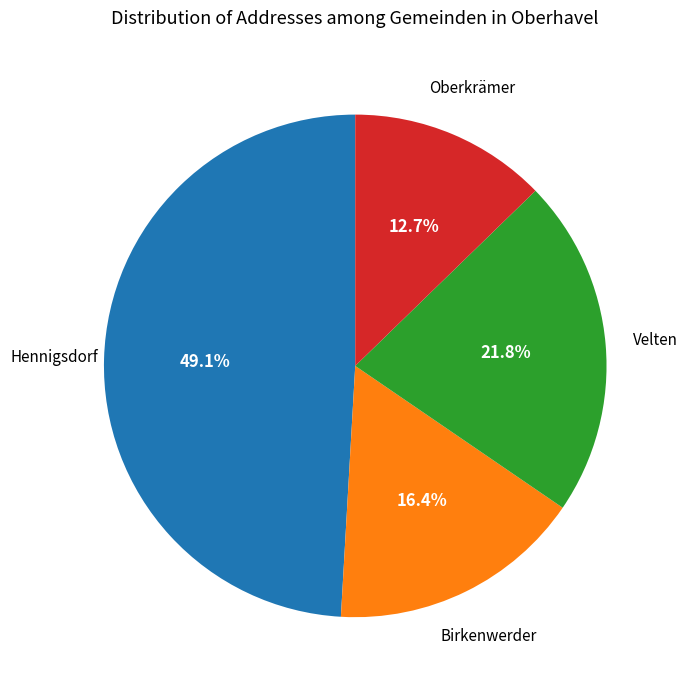

Which has a higher value, Velten or Birkenwerder?

Velten